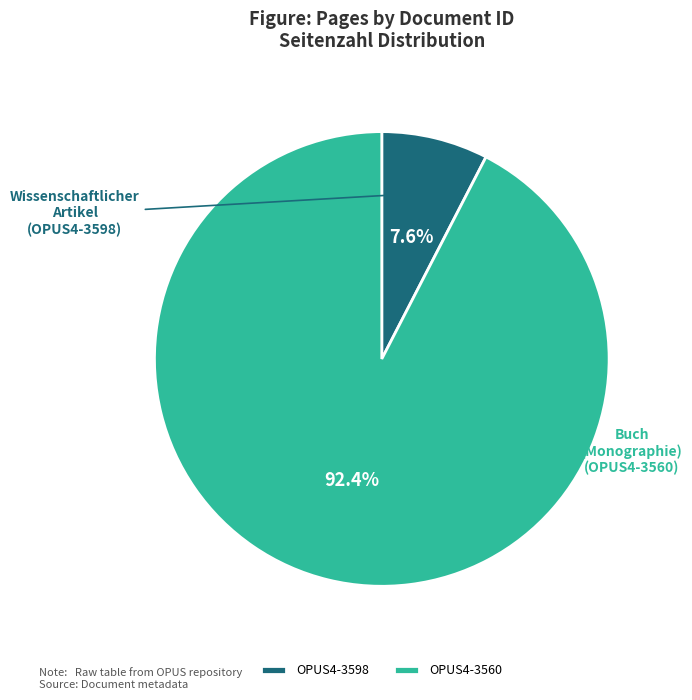

What percentage is the OPUS4-3560 slice, to the nearest percent?

92%